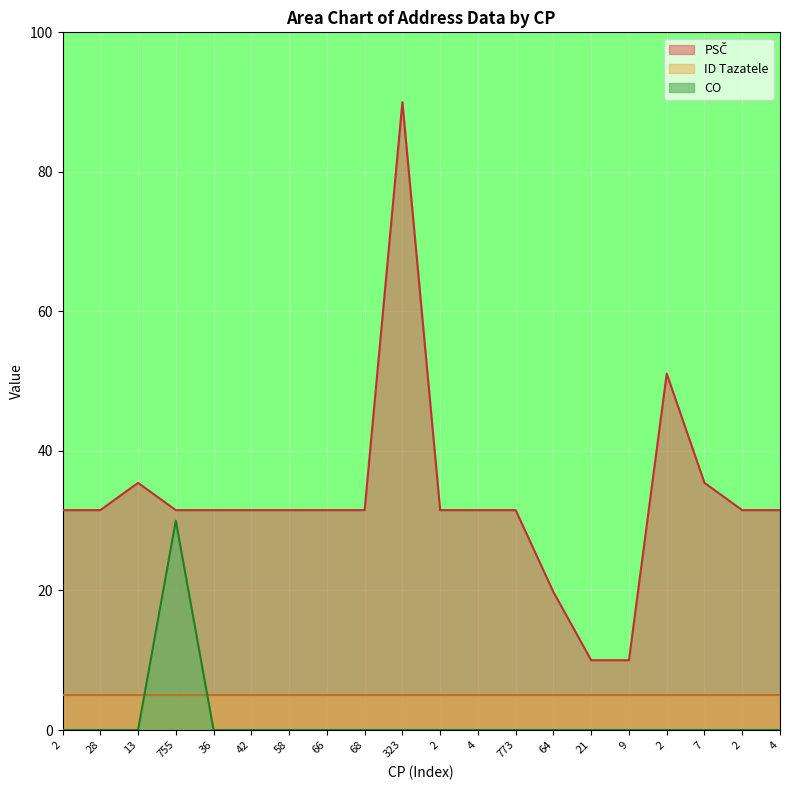

True or false: CO and PSČ intersect in this chart.

False